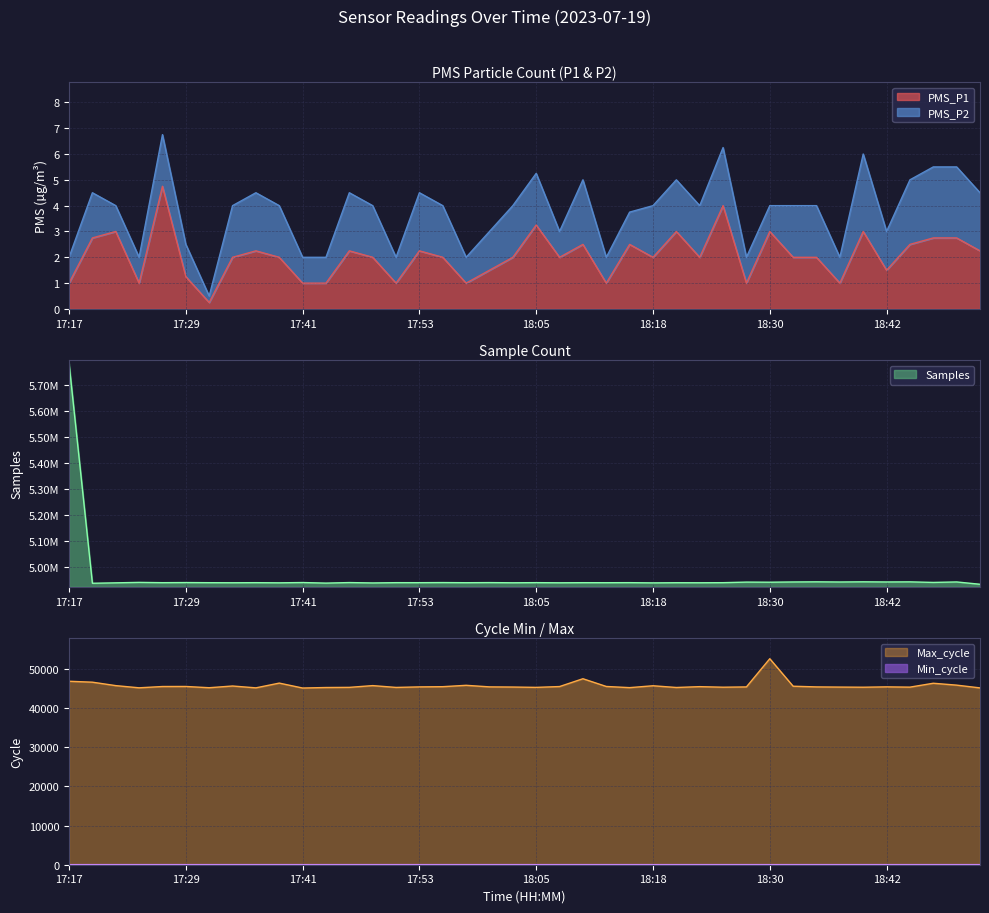

What is the value of the 37th point from the left?

2.5